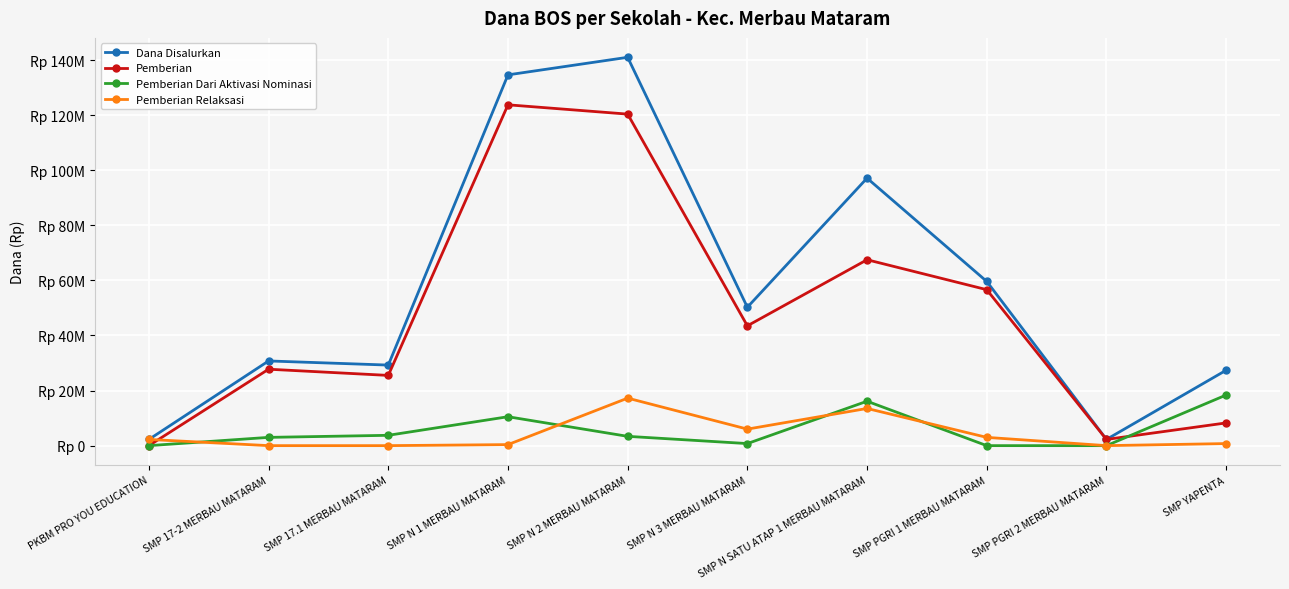

Is this an area chart (filled region under the line)?

No